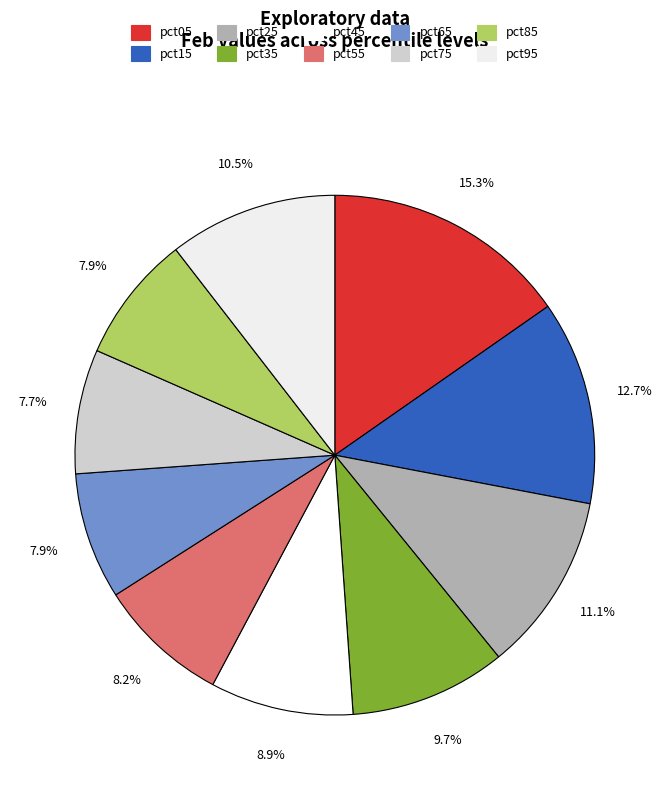

True or false: pct95 accounts for 20% of the total.

False